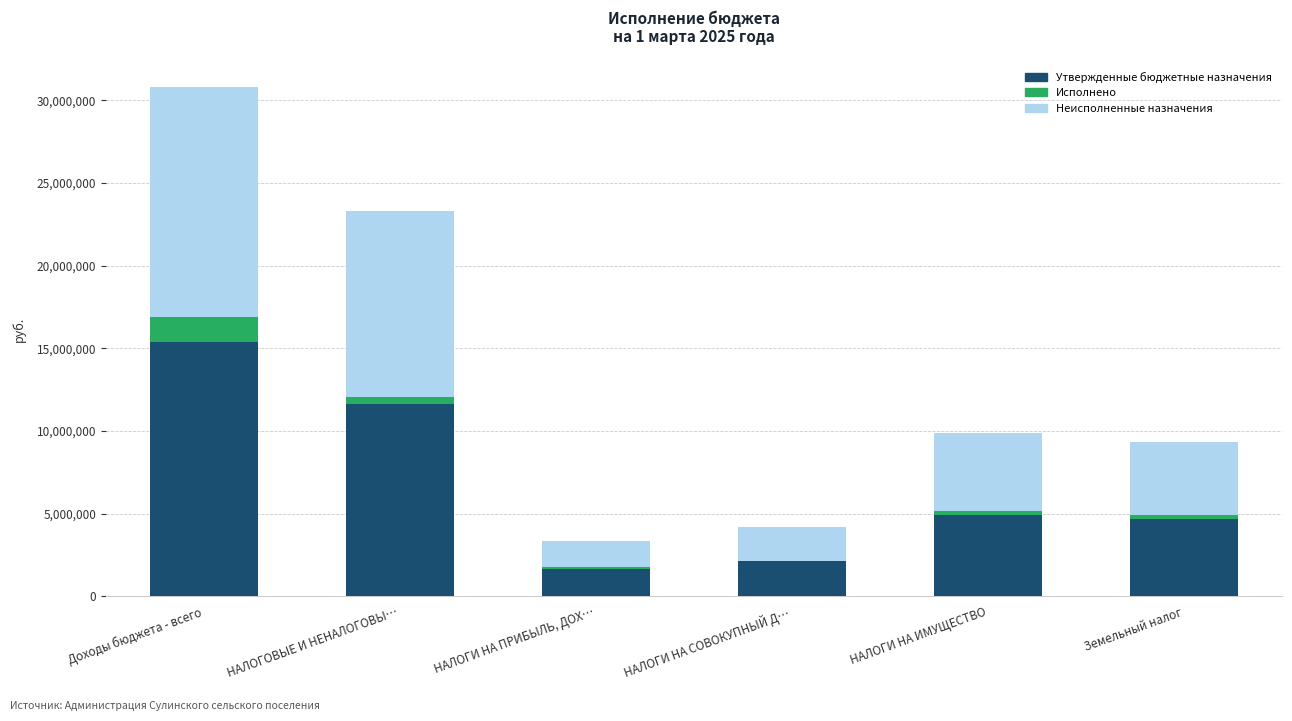

At which category is the sum across all series the highest?

Доходы бюджета - всего